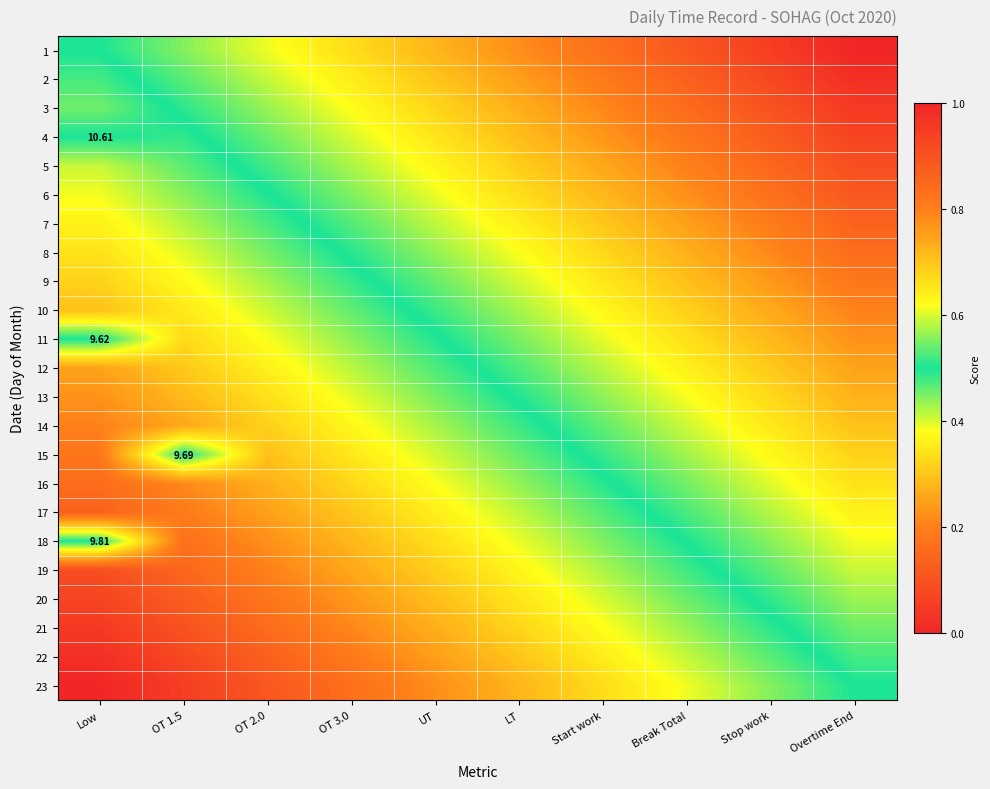

Between Start work and OT 2.0, which is larger?

Start work